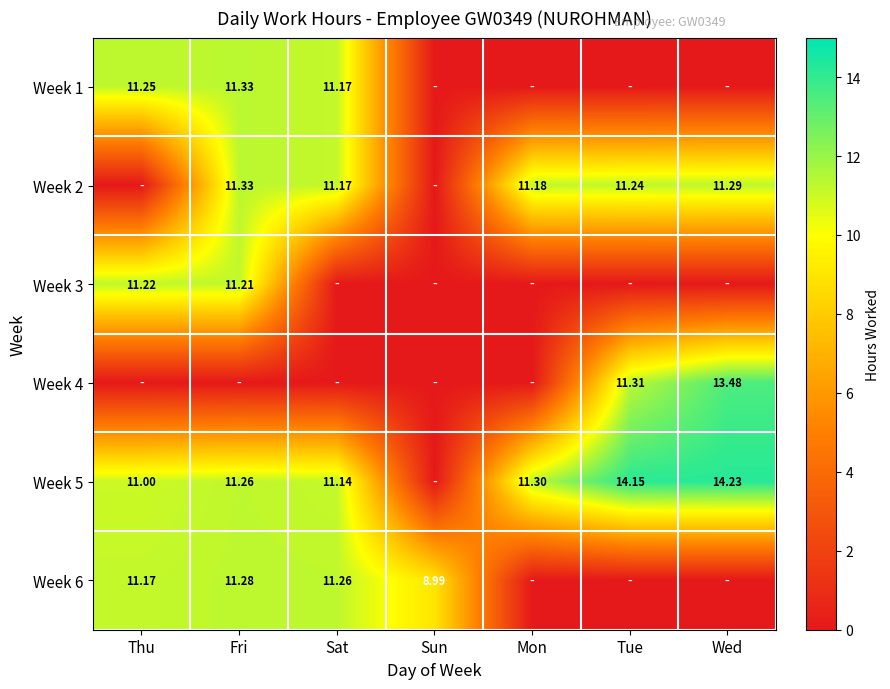

At Sun, list the series in order from largest to smallest.

Week 6, Week 1, Week 2, Week 3, Week 4, Week 5